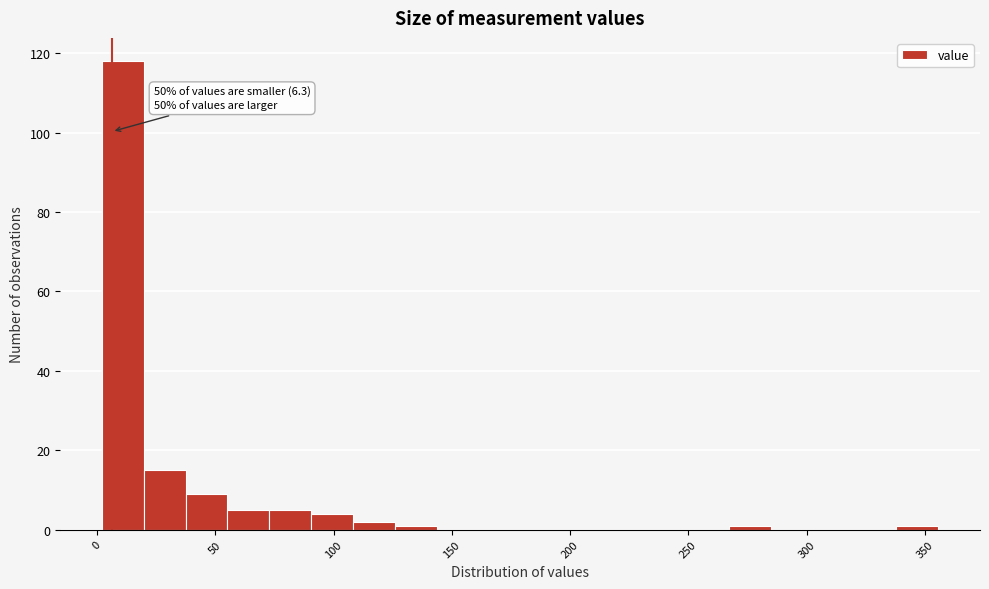

Around what value on the x-axis is the tallest bar? Give the approximate position of its centre, as read against the axis.

10